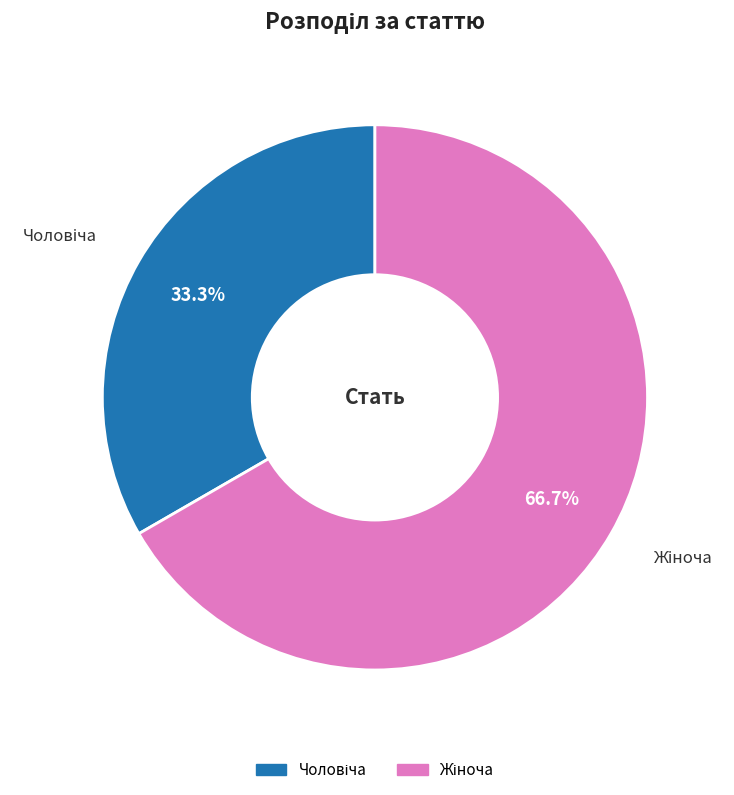

Is there any slice that represents more than half of the pie?

Yes